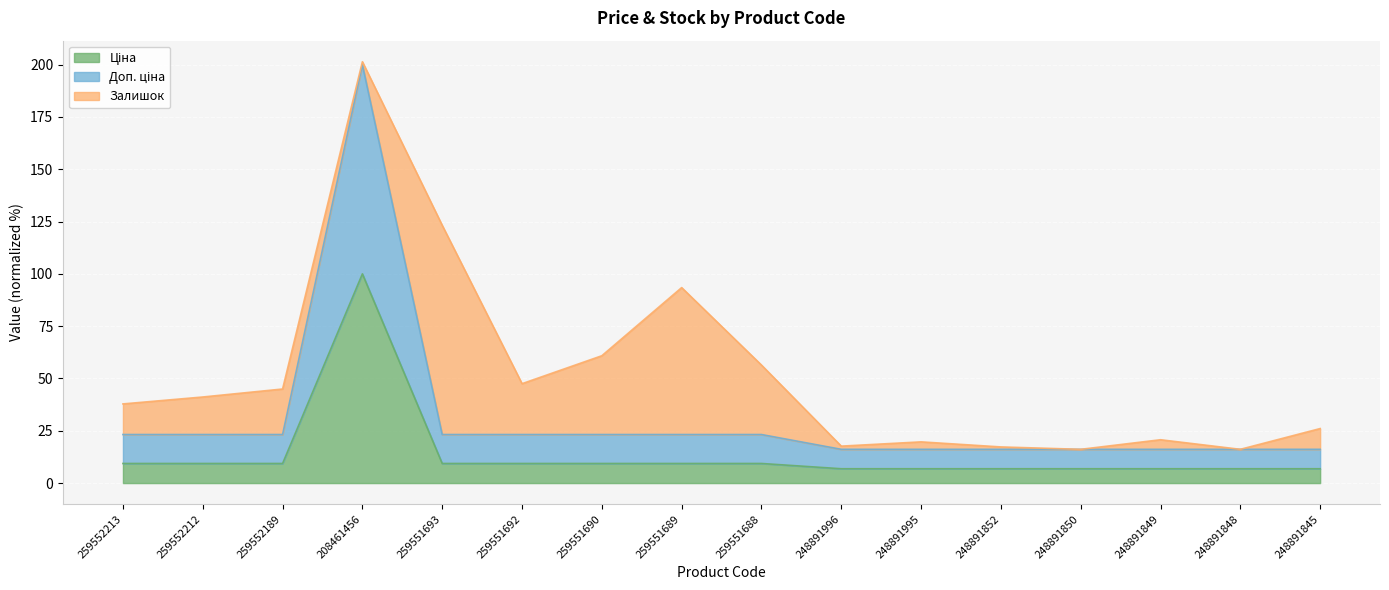

What is the total value across all series at 248891848?

16.1